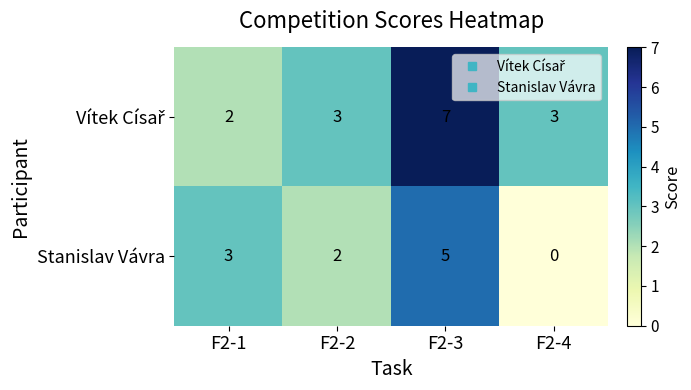

What is the total value across all series at F2-3?

12